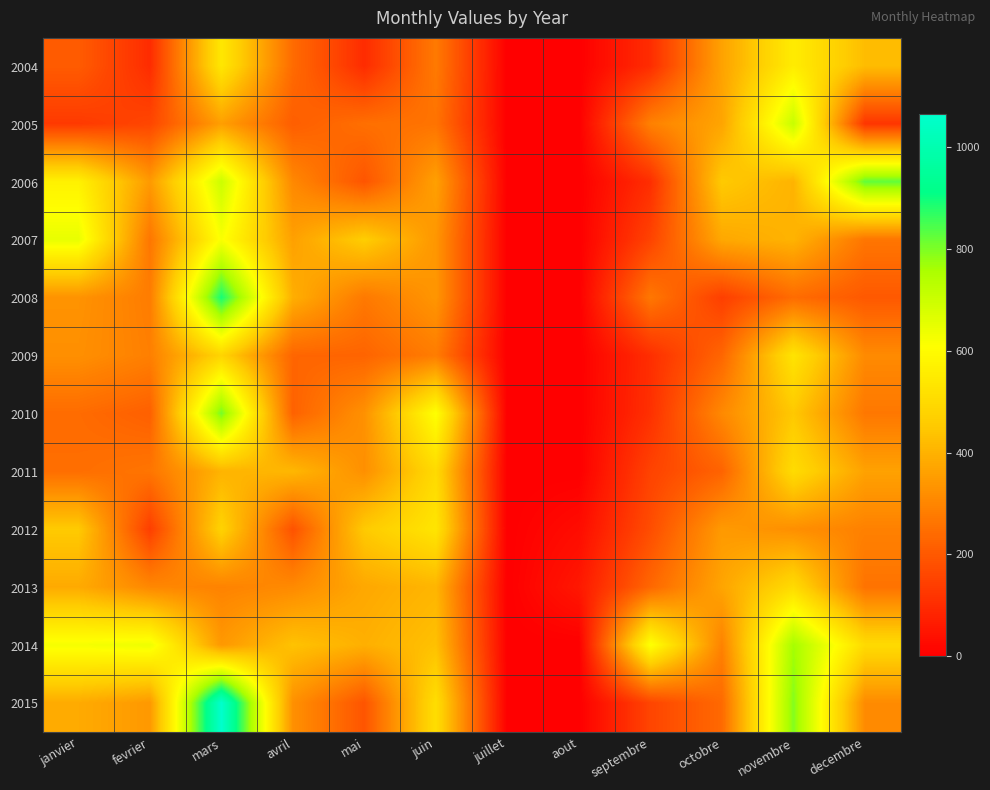

At which category is the sum across all series the highest?

mars